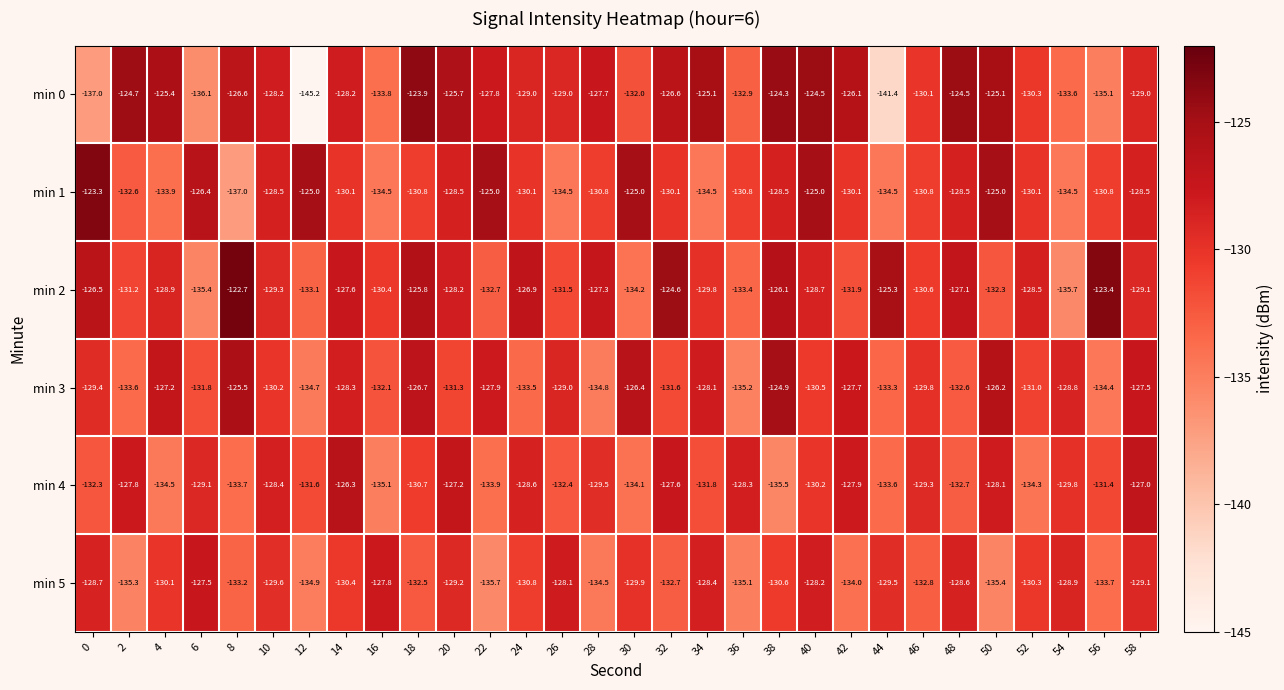

Which series changed the most between 0 and 46?

min 1